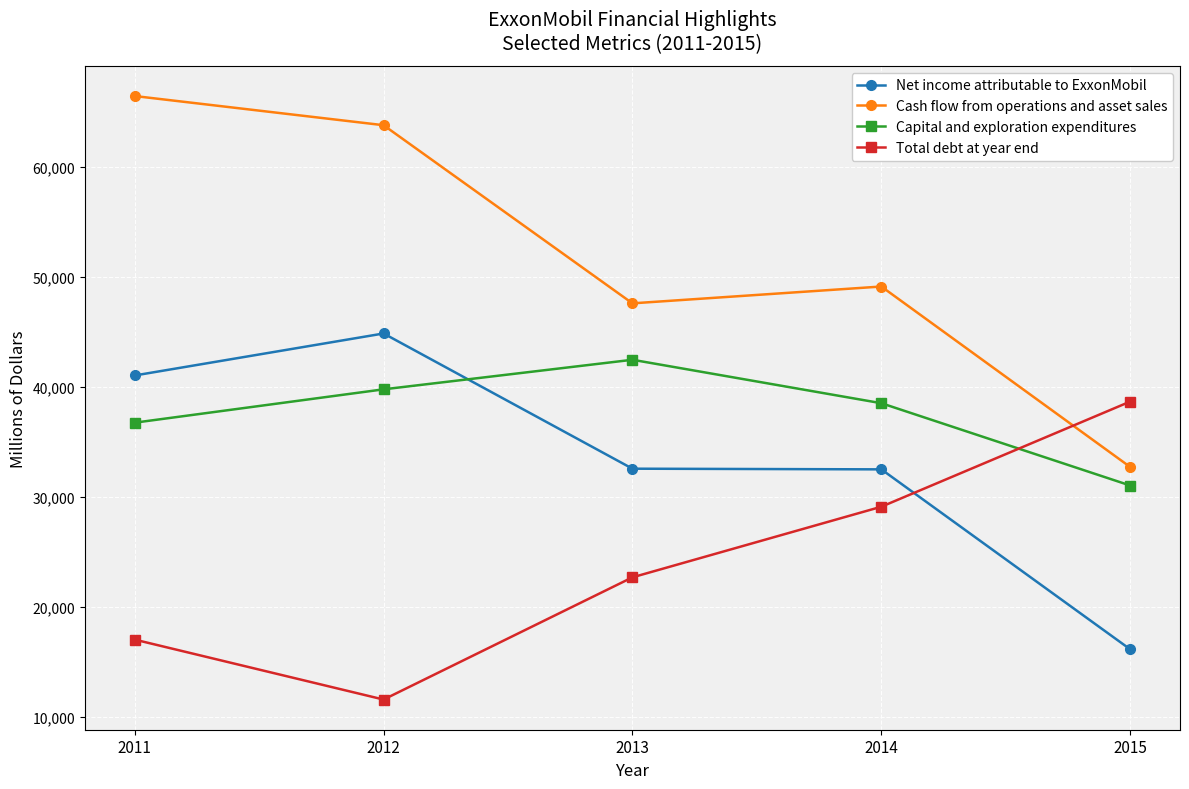

List the labels in order of Cash flow from operations and asset sales value, largest first.

2011, 2012, 2014, 2013, 2015